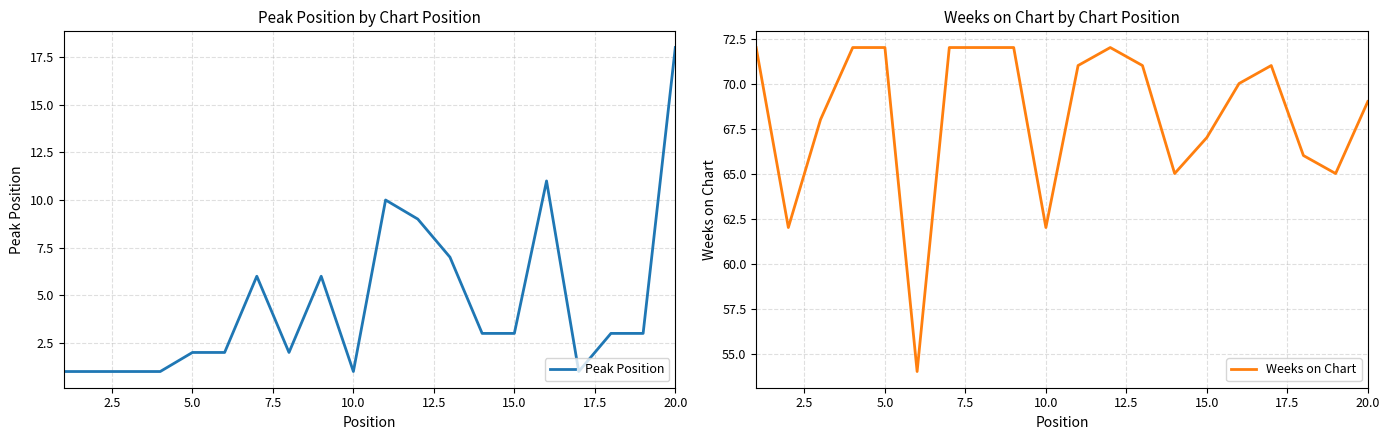

What is the highest value of the Peak Position series?

18